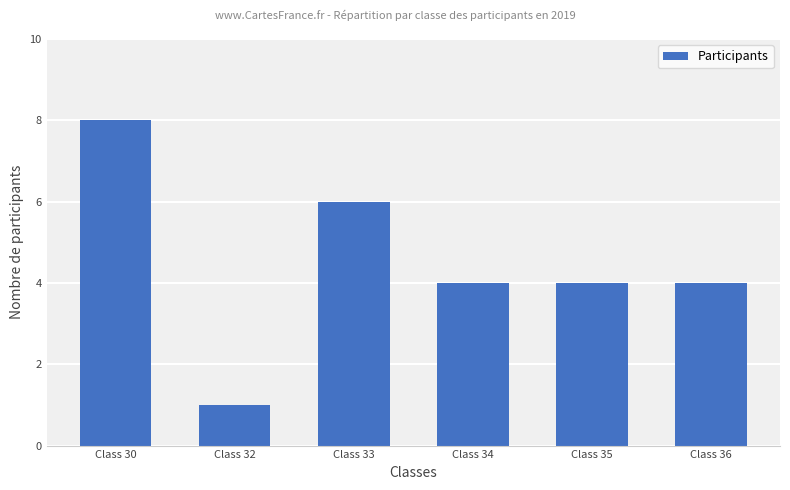

How many bars are there in total?

6